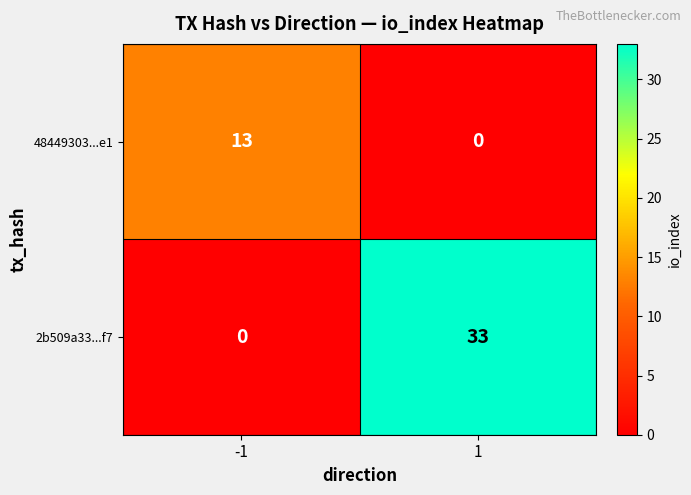

What is the greatest value displayed?

33